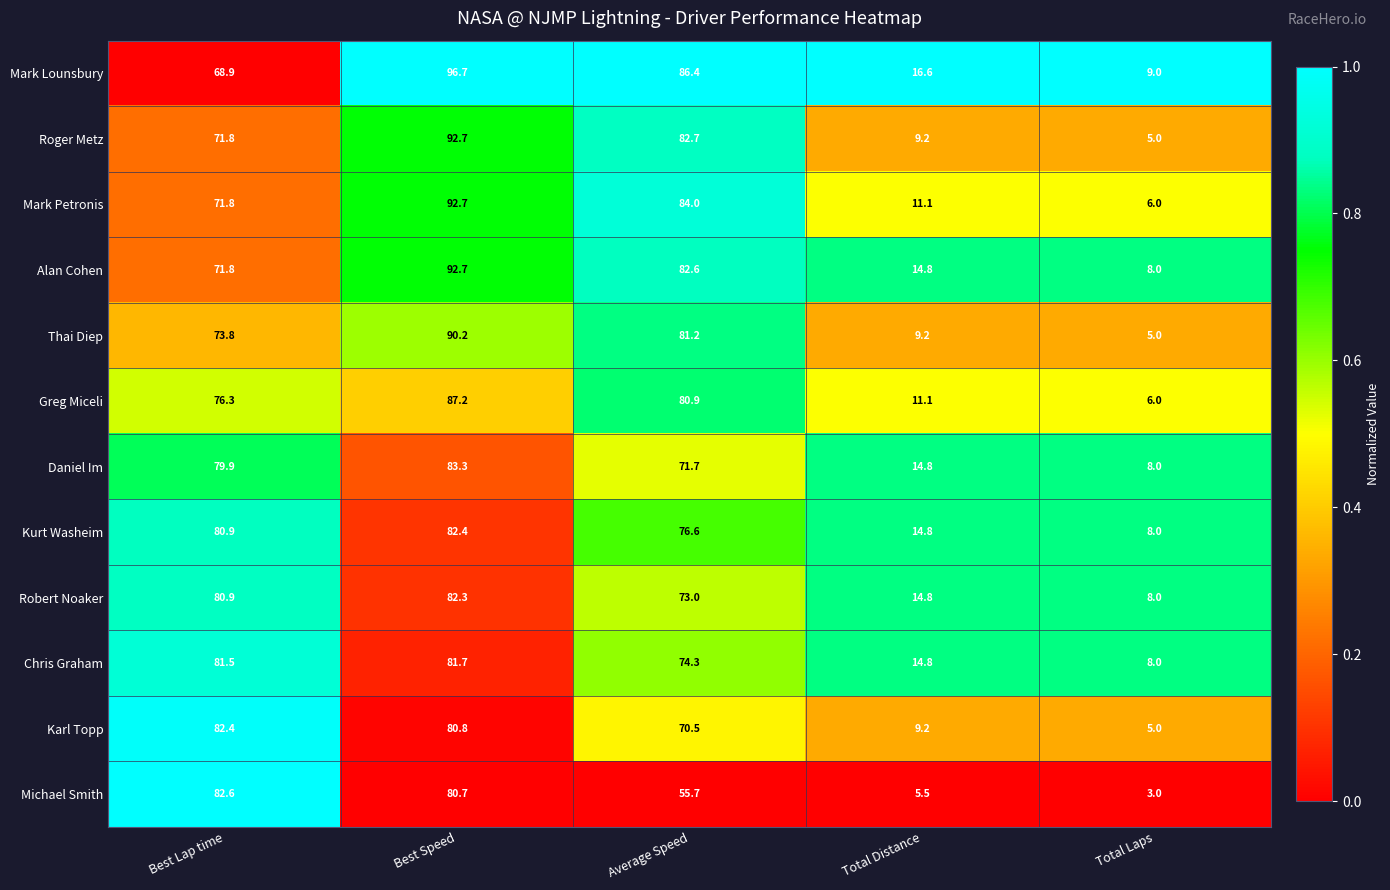

Which label corresponds to the largest value in the chart?

Best Speed